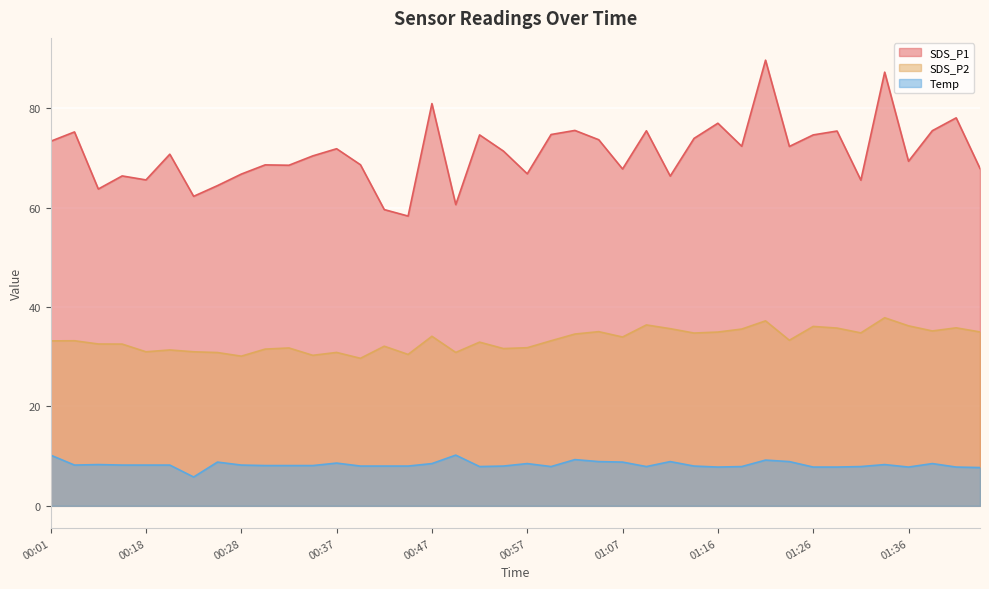

True or false: SDS_P2 and Temp intersect in this chart.

False